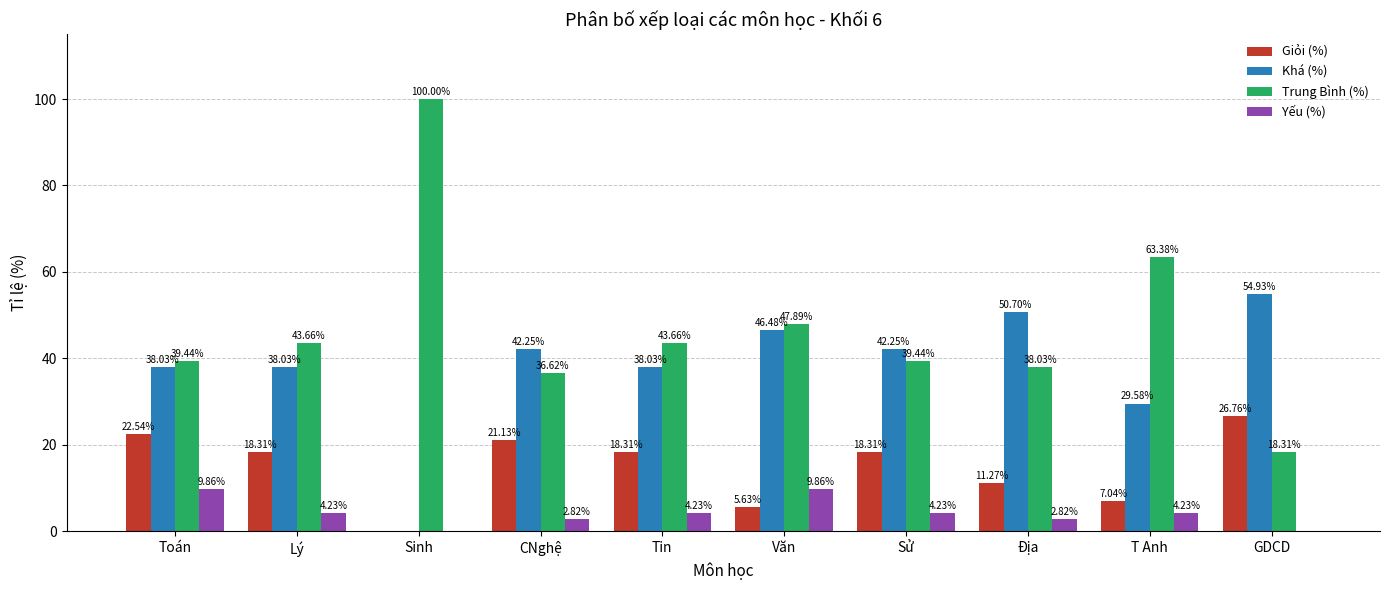

Where does the Yếu (%) series first go above 4?

Toán